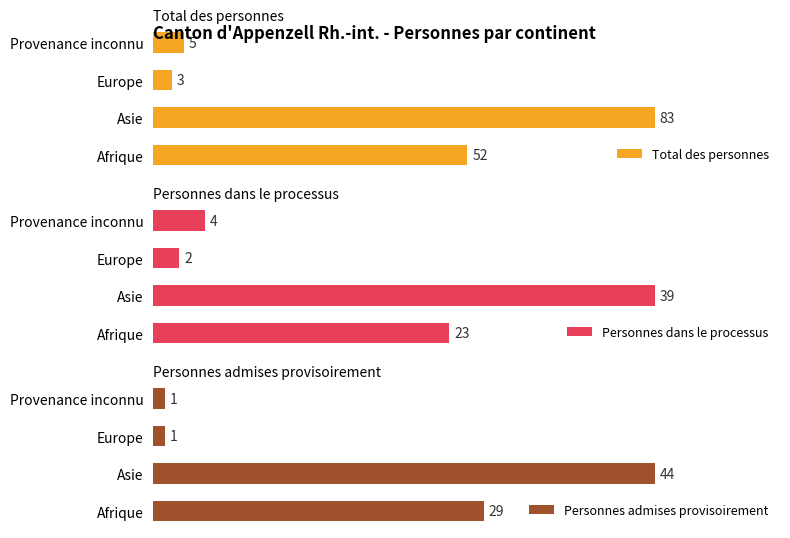

List the labels in order of Total des personnes value, largest first.

Asie, Afrique, Provenance inconnu, Europe